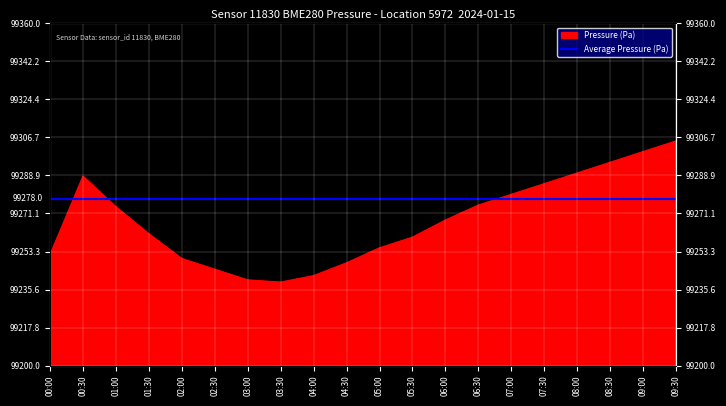

What is the greatest value displayed?

99305.0